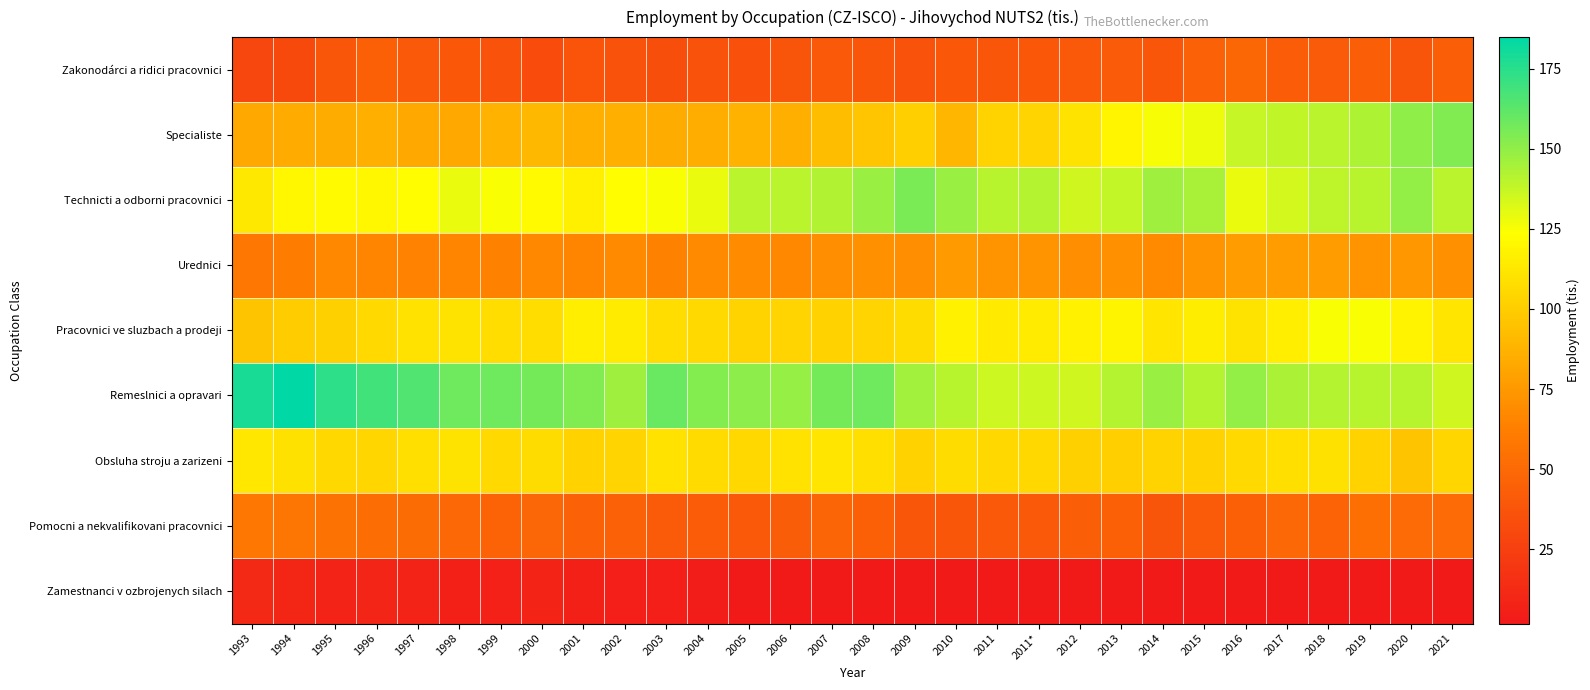

What is the spread (max minus min) of values at 1994?

174.8